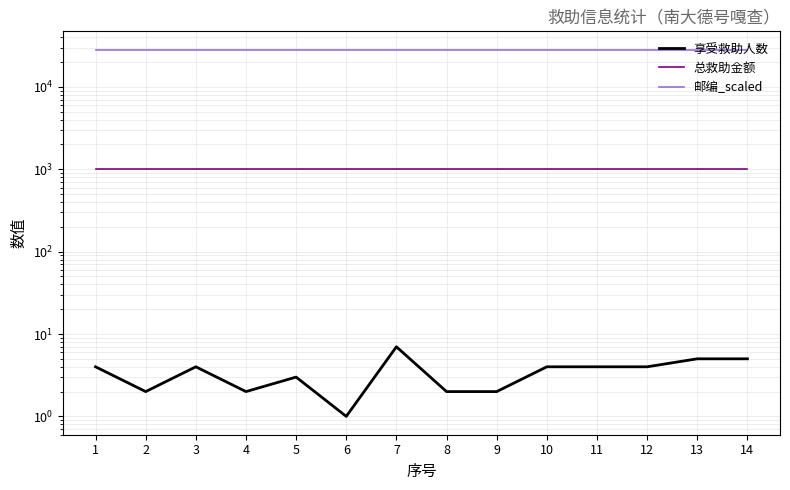

Does the chart display data point markers on the line(s)?

No